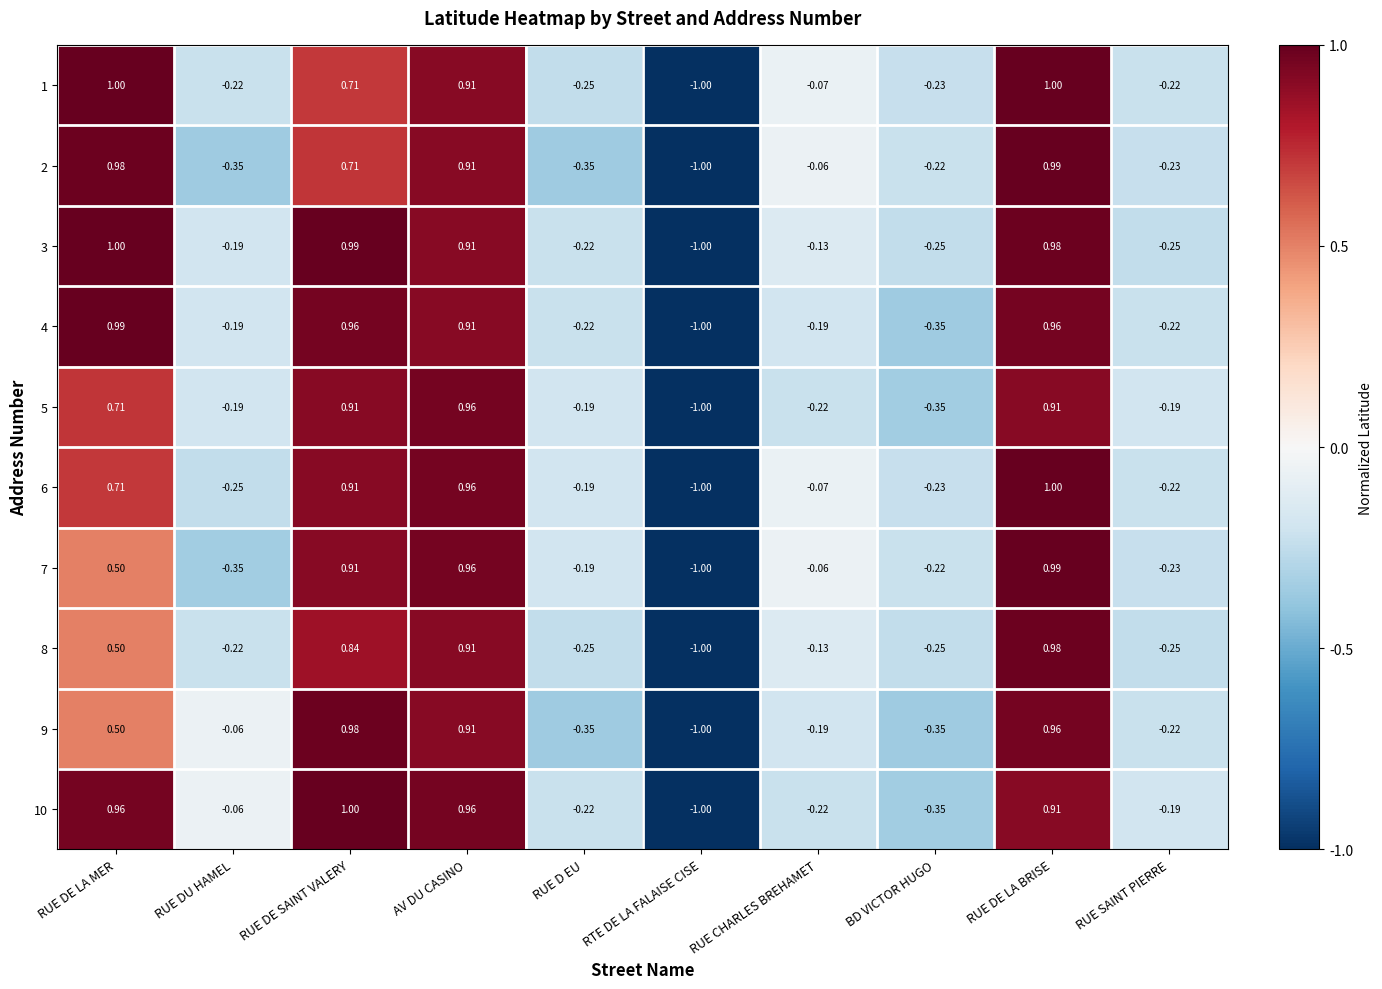

At which label does 5 reach its minimum?

RTE DE LA FALAISE CISE